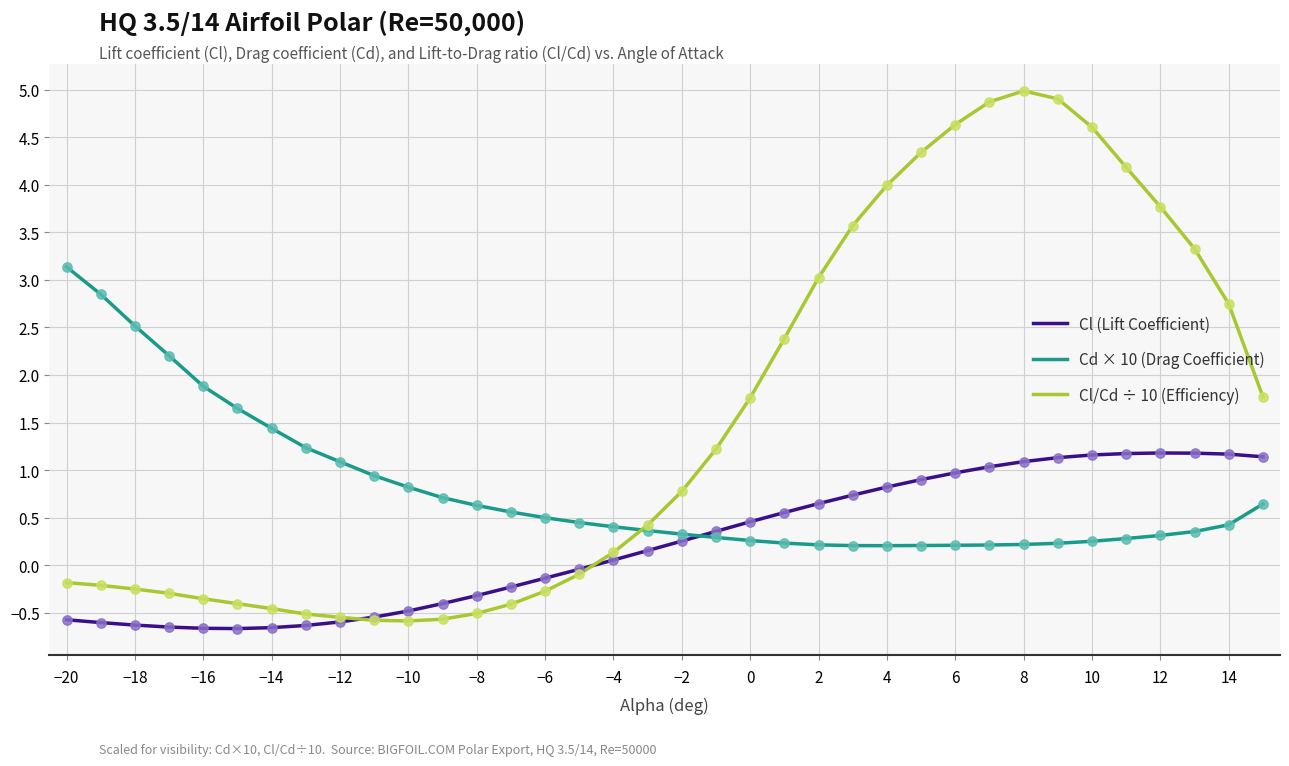

Which series has the largest total across all categories?

Cl/Cd ÷ 10 (Efficiency)